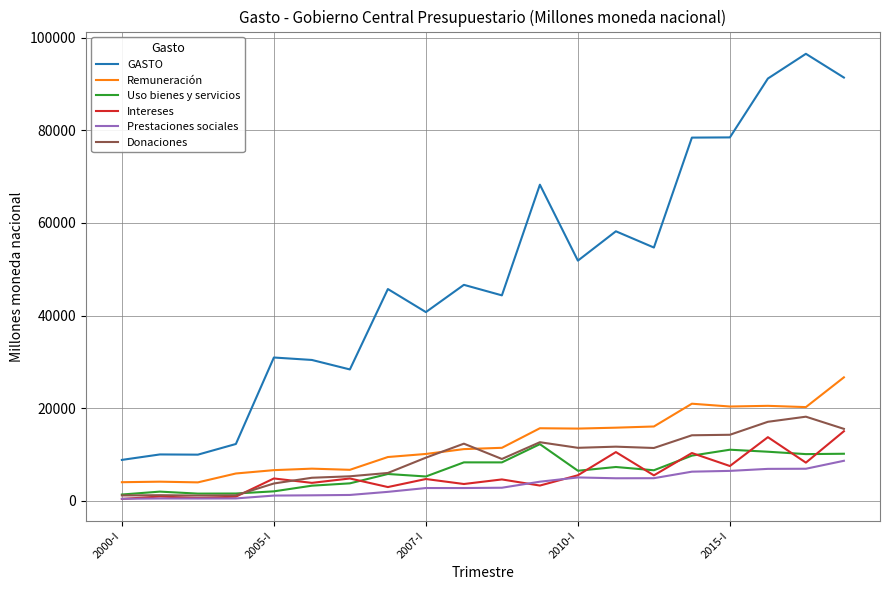

What is the highest value of the Uso bienes y servicios series?

12257.9